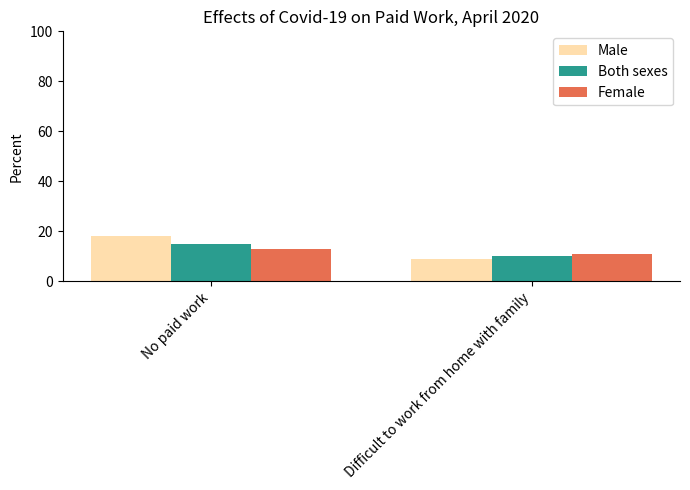

What is the spread (max minus min) of values at No paid work?

5